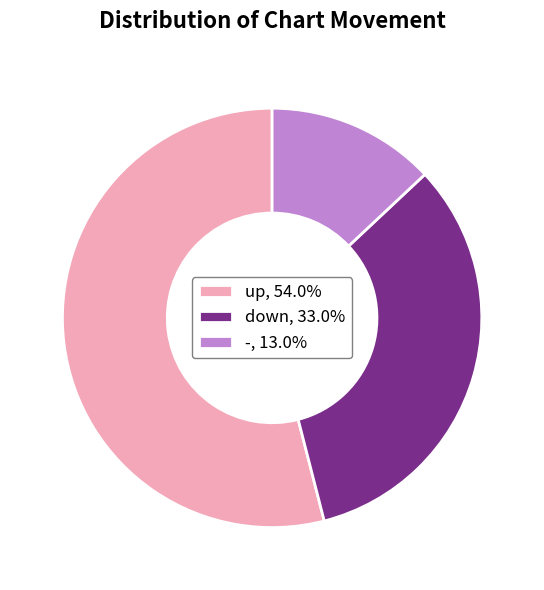

Approximately how many times larger is the value at down, 33.0% compared to -, 13.0%?

2.5